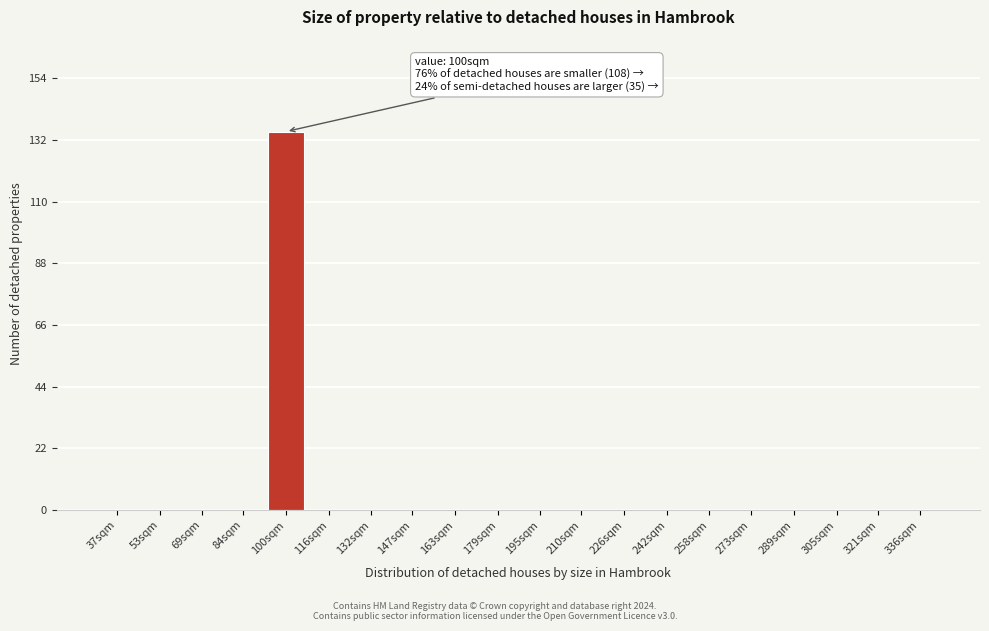

Reading left to right, extract all data points from this chart.

37sqm=0	53sqm=0	69sqm=0	84sqm=0	100sqm=135	116sqm=0	132sqm=0	147sqm=0	163sqm=0	179sqm=0	195sqm=0	210sqm=0	226sqm=0	242sqm=0	258sqm=0	273sqm=0	289sqm=0	305sqm=0	321sqm=0	336sqm=0